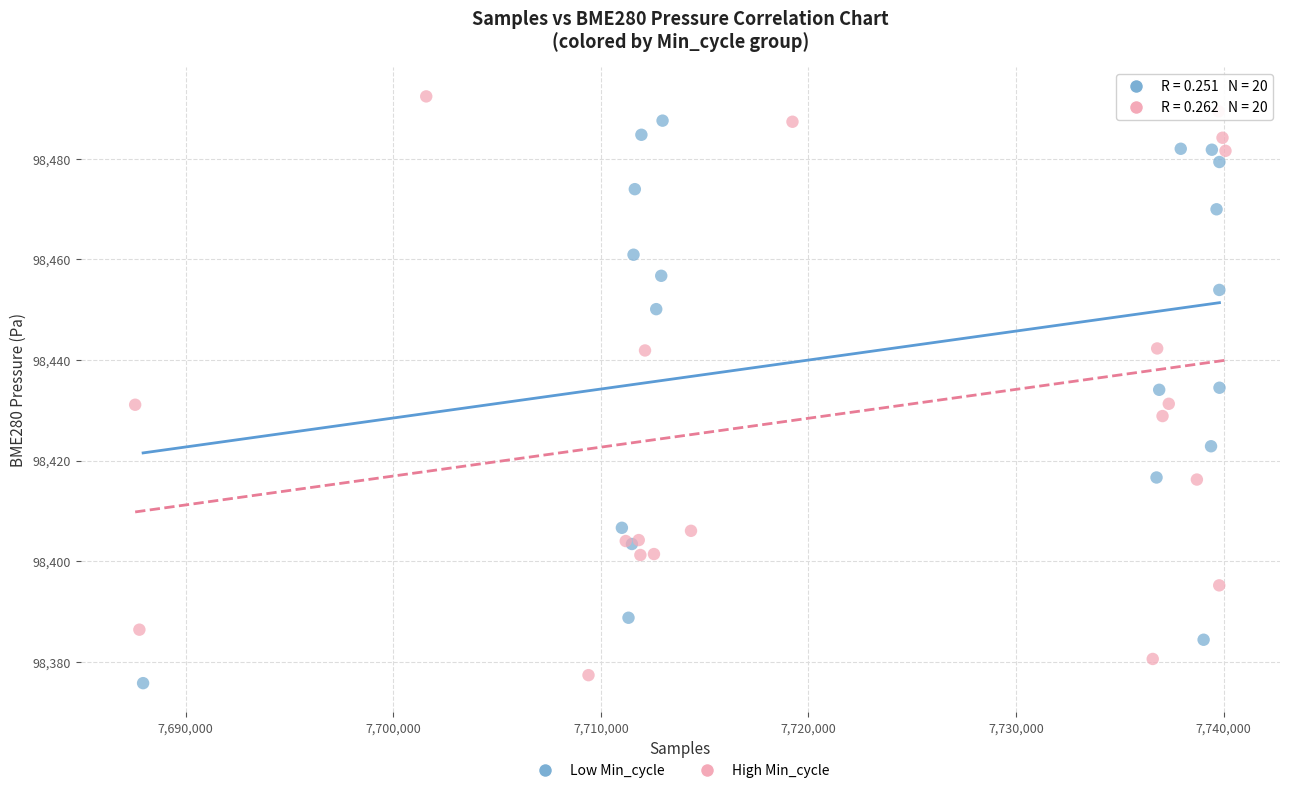

Which series has the widest spread of Y values?

High Min_cycle